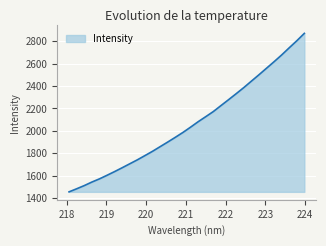

What is the difference between the maximum and minimum values?

1416.4